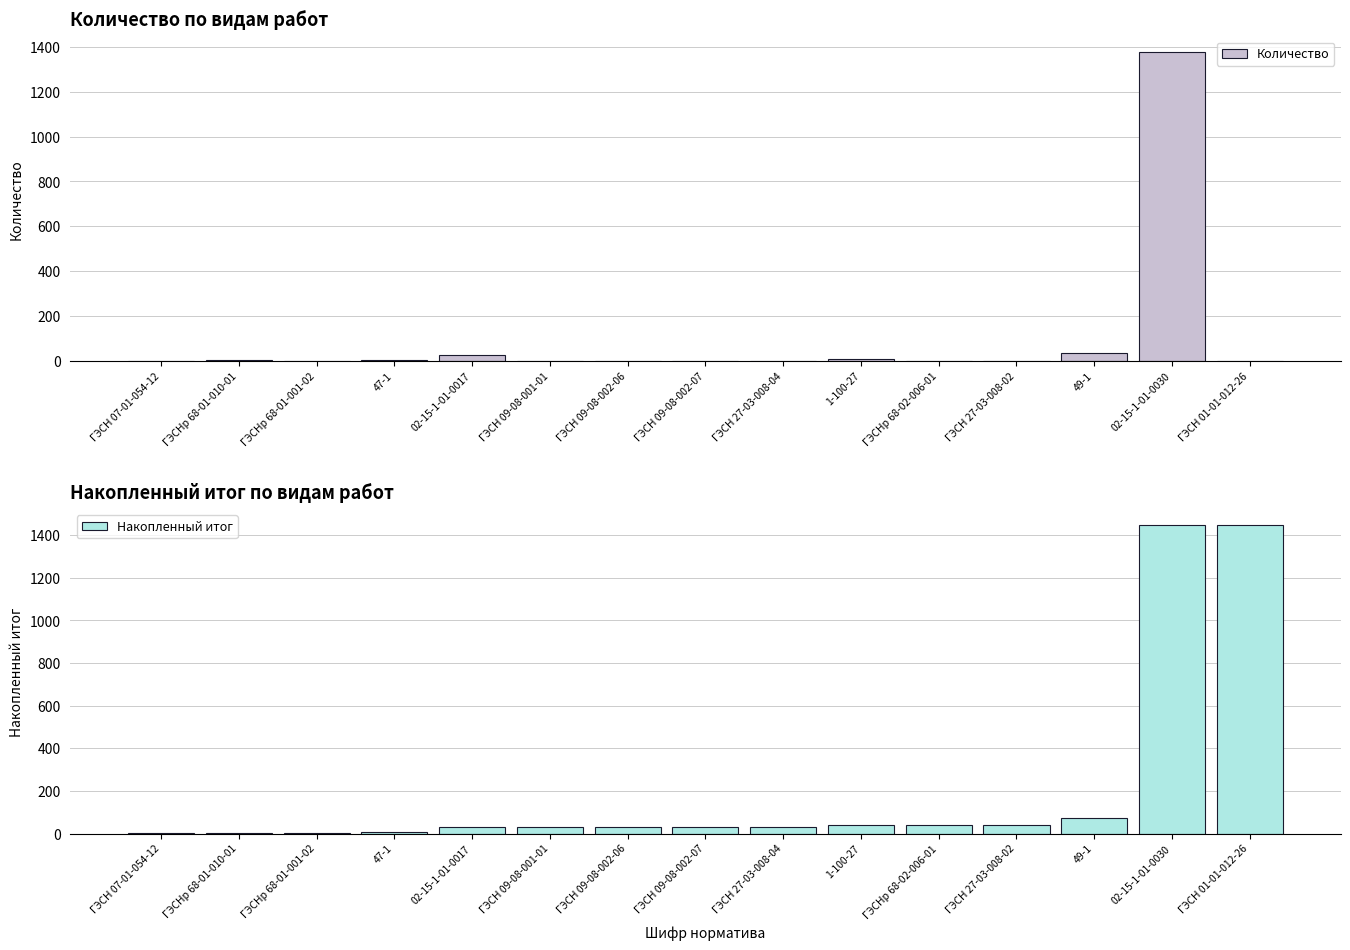

How many data points does each series have?

15